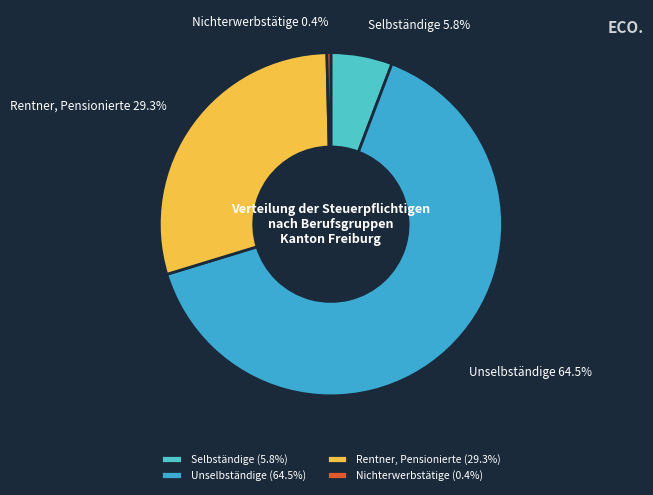

What portion of the pie excludes Unselbständige?

35.5%